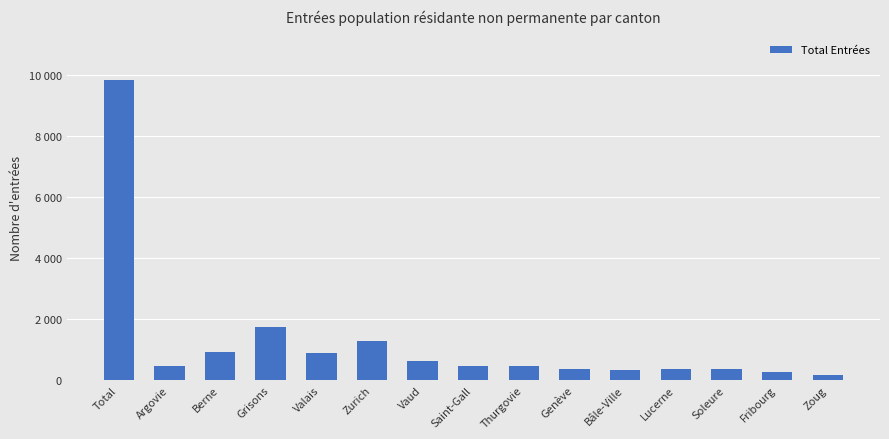

Are the bars horizontal?

No